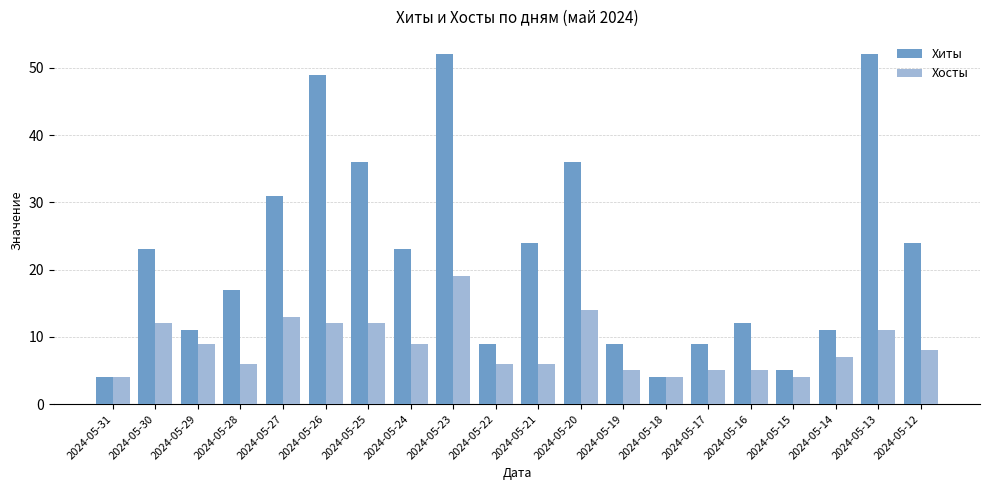

What is the maximum value shown in the chart?

52